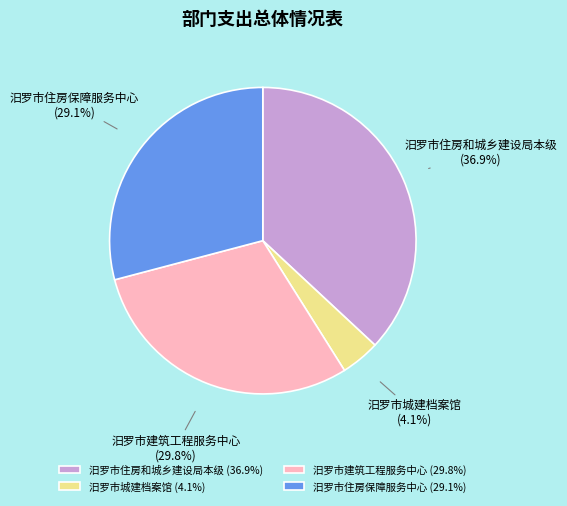

How many segments does this pie chart have?

4